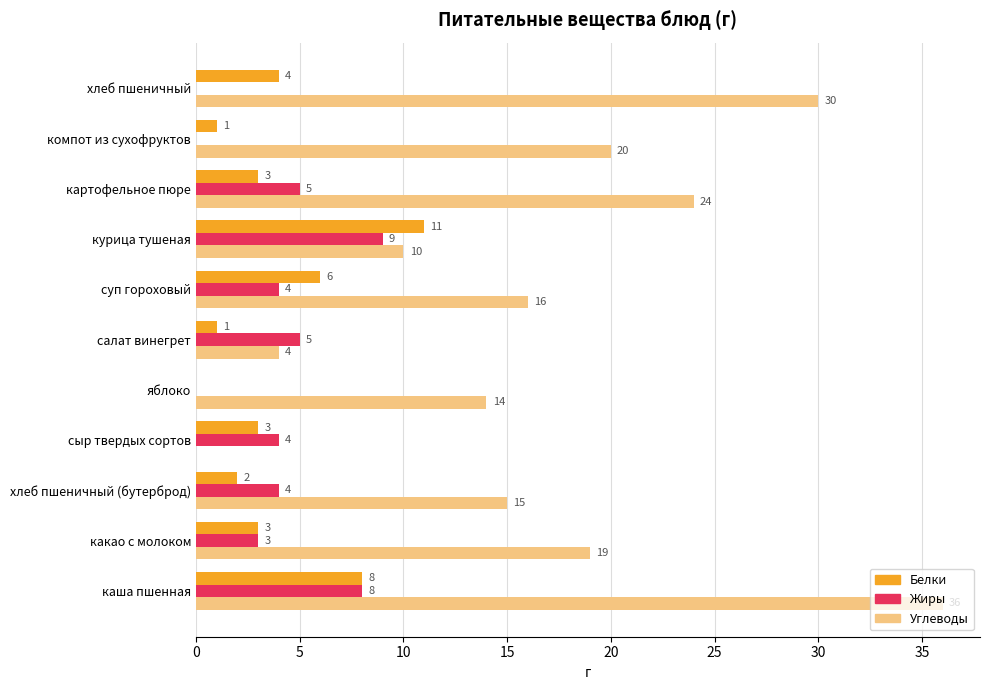

Count the number of data series in this chart.

3